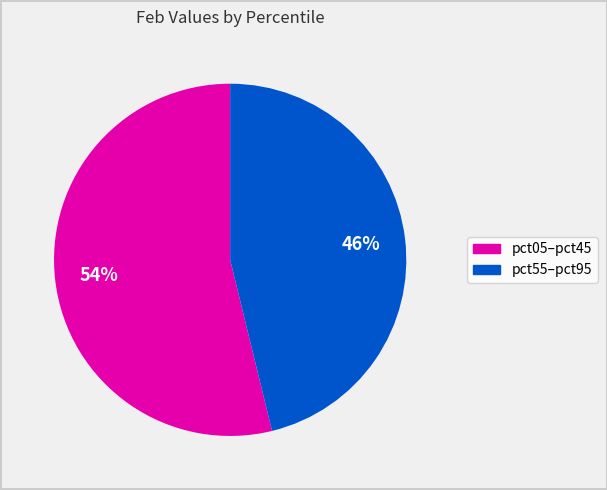

To the nearest percent, what is the average slice percentage?

50%